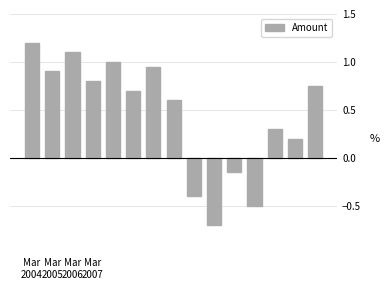

Does the chart contain any negative values?

Yes